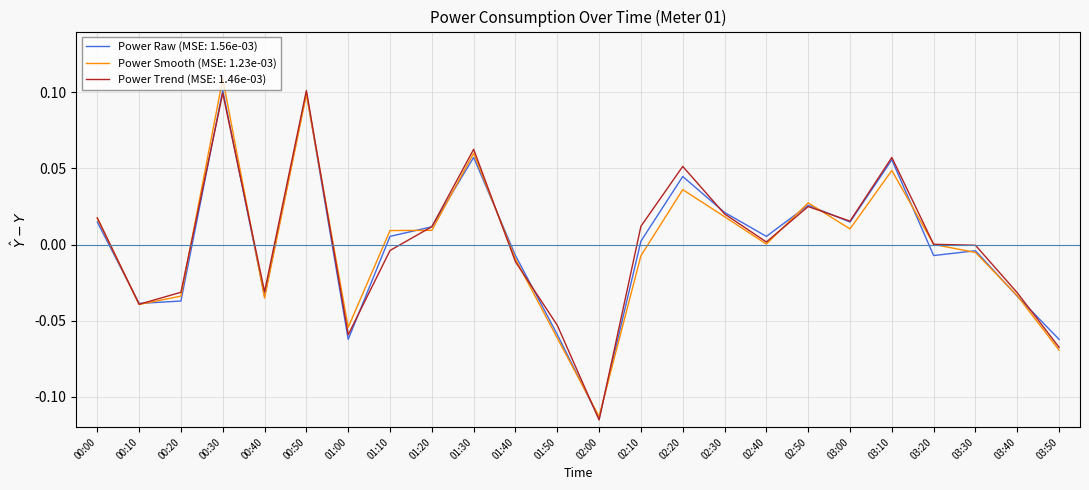

What is the total value across all series at 02:00?

-0.3